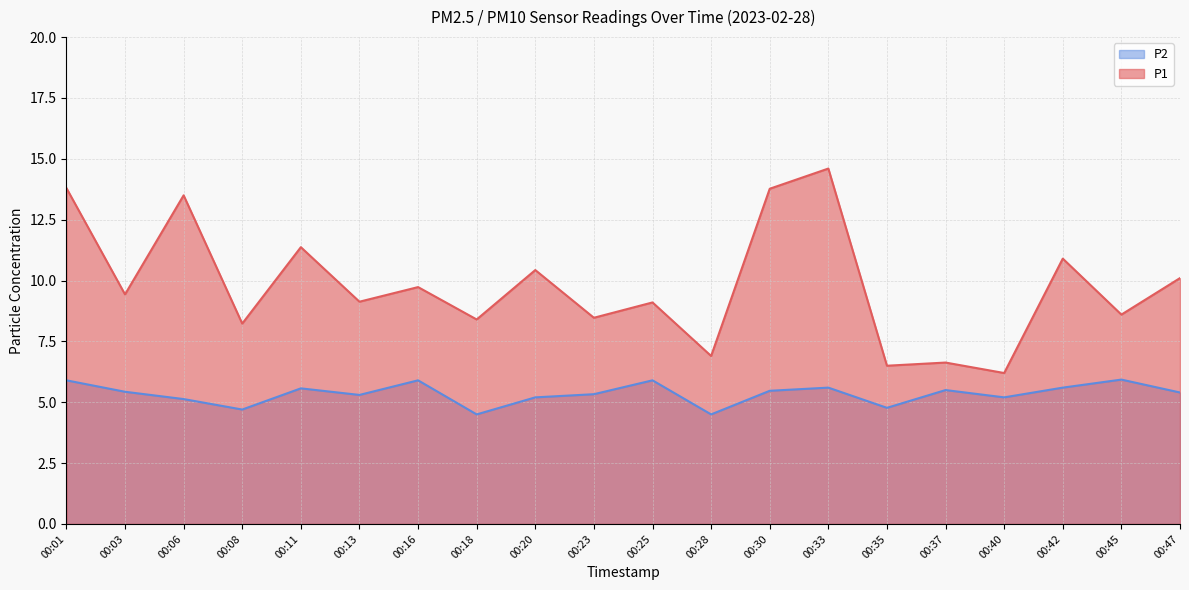

What is the value of the P1 point at the 17th from the left?

6.2